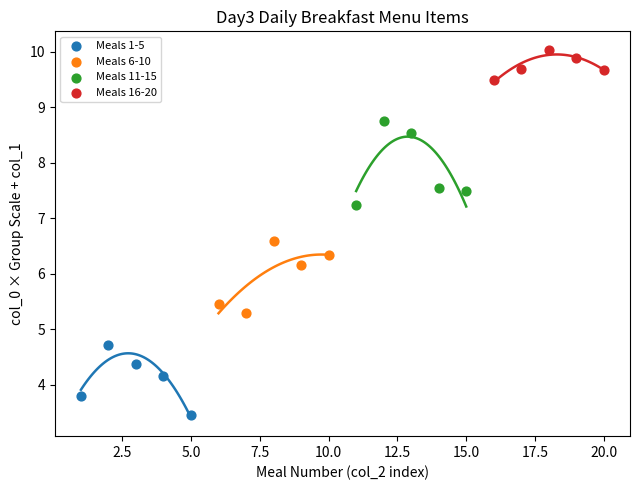

Which series contains the highest Y value?

Meals 16-20